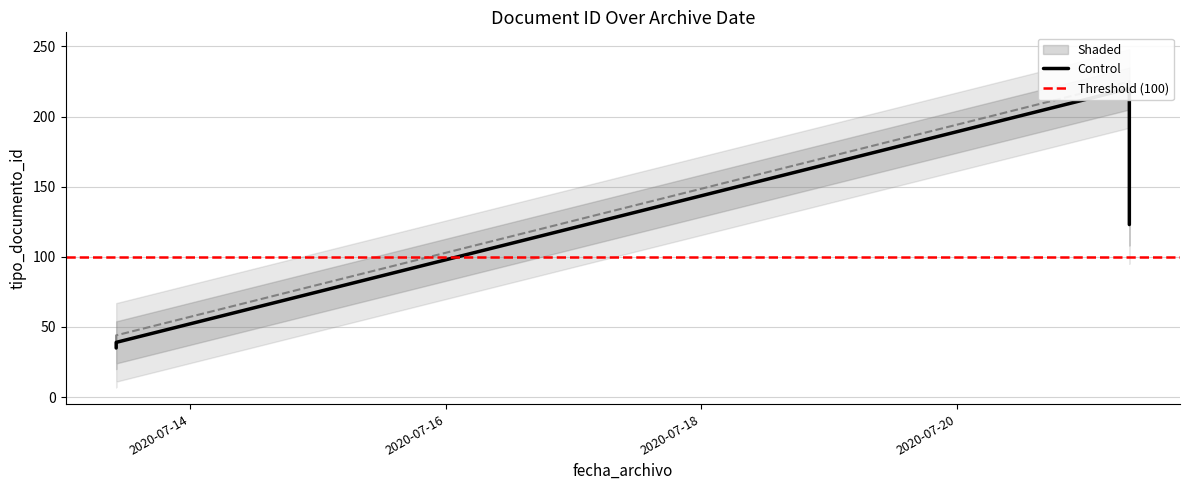

How many data points are less than 38?

3